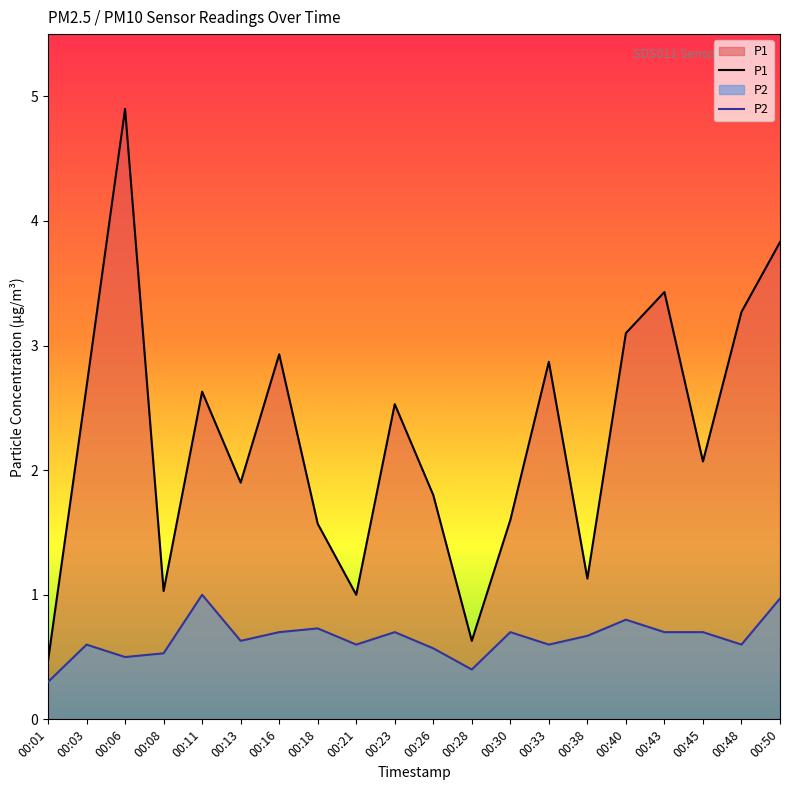

Is the value of P2 at 00:06 greater than the value of P1 at 00:11?

No